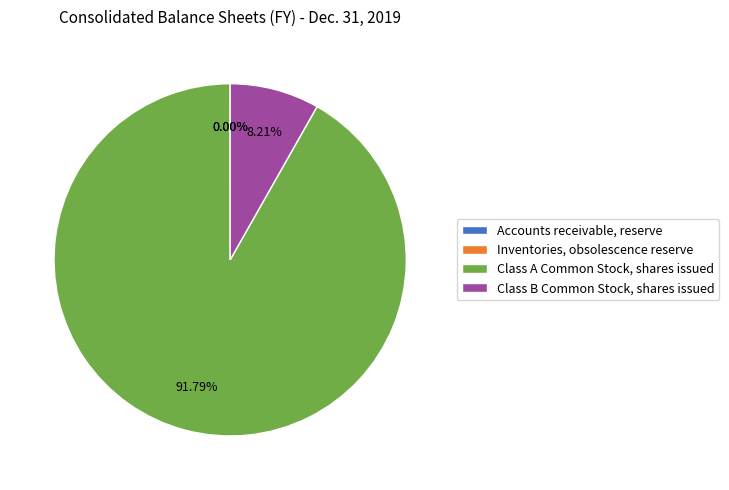

Which slice is the largest?

Class A Common Stock, shares issued